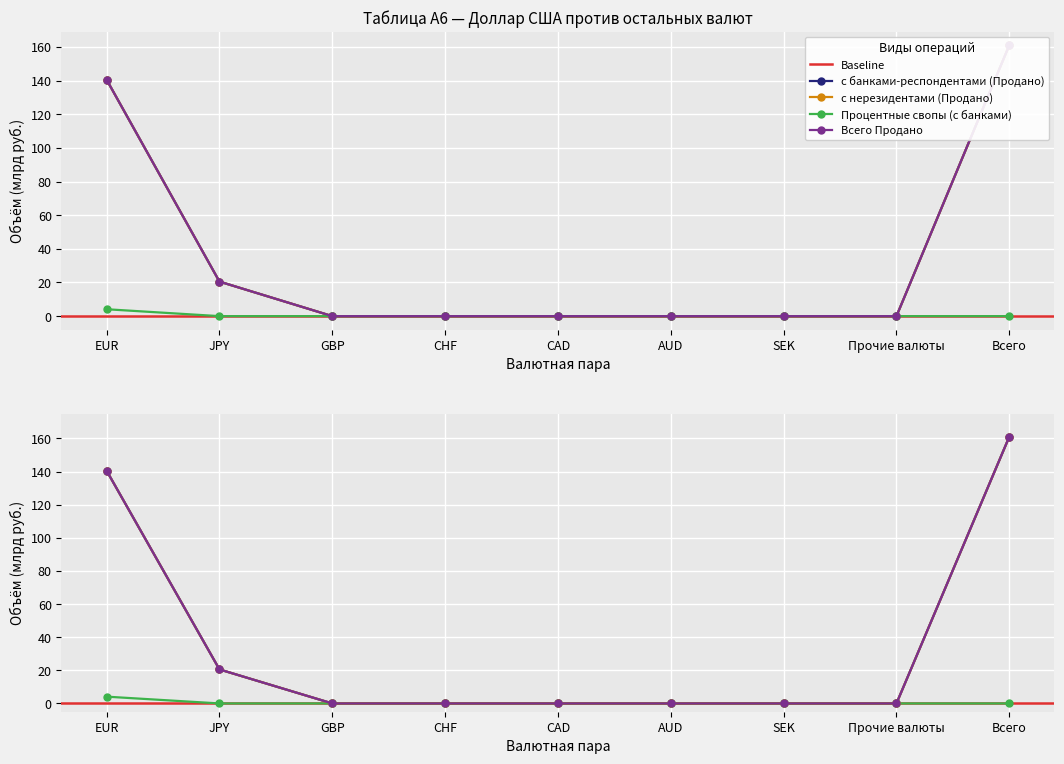

How many distinct data groups are displayed?

4